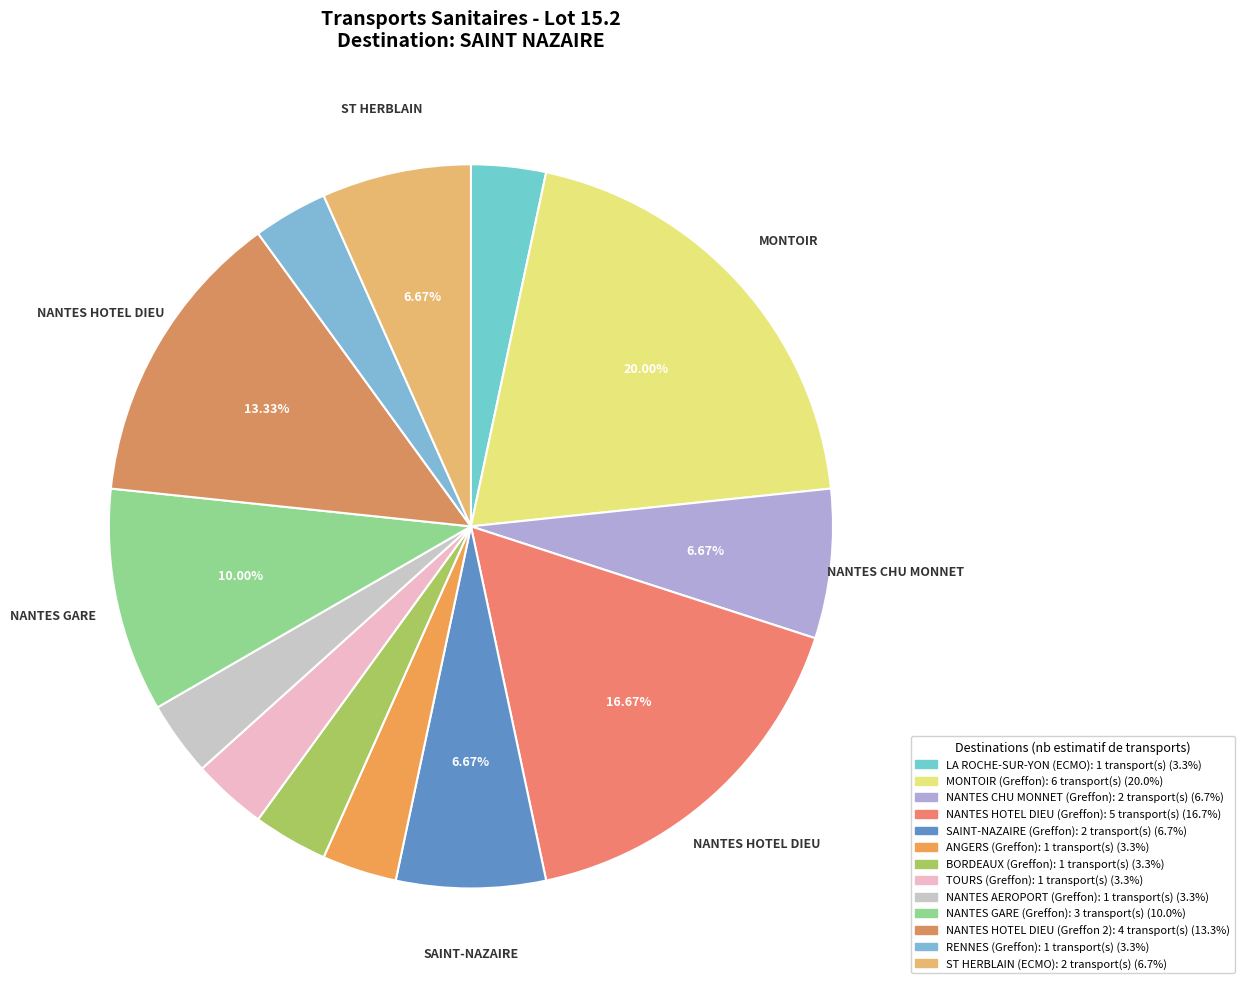

Count the number of slices in the pie.

13